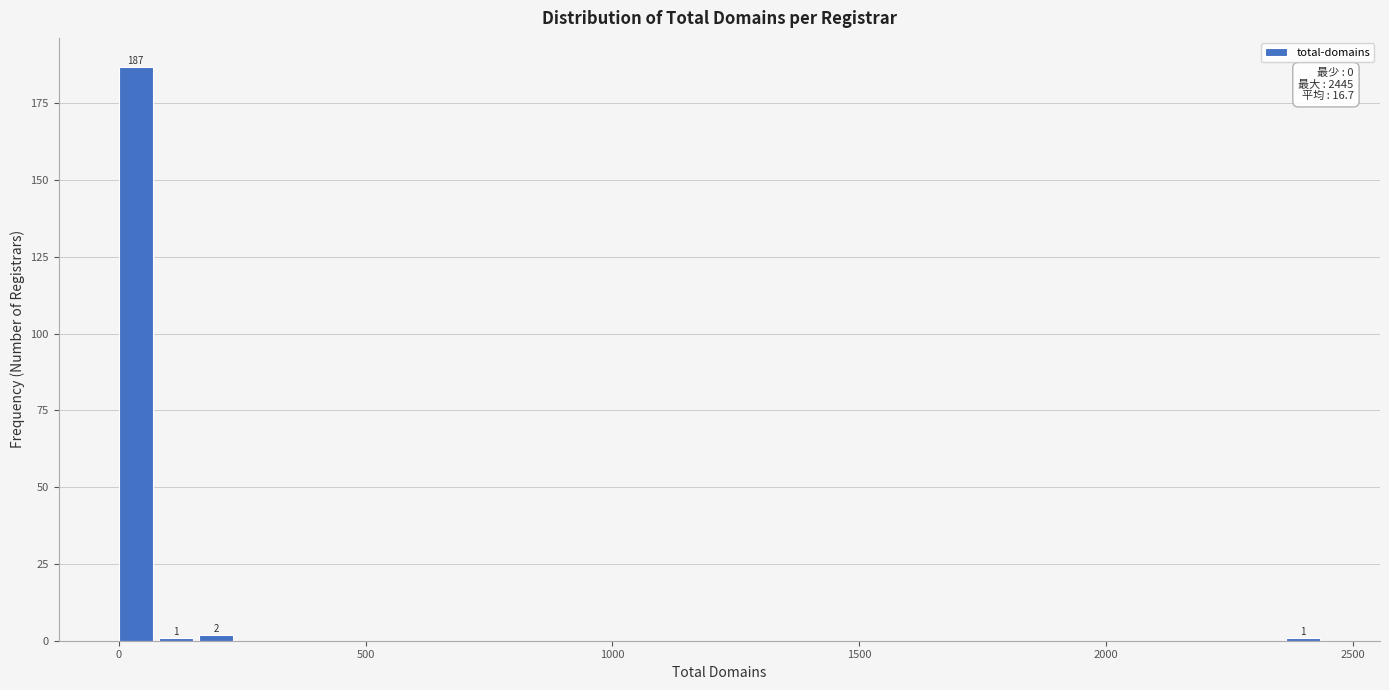

Read against the x-axis, roughly where is the centre of the tallest bar?

50